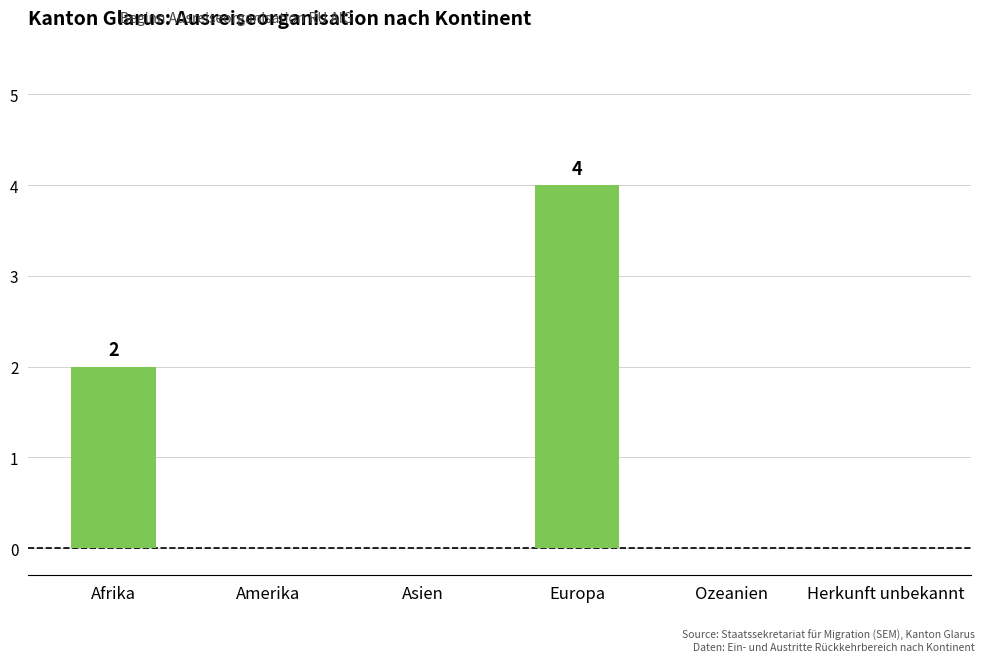

What is the greatest value displayed?

4